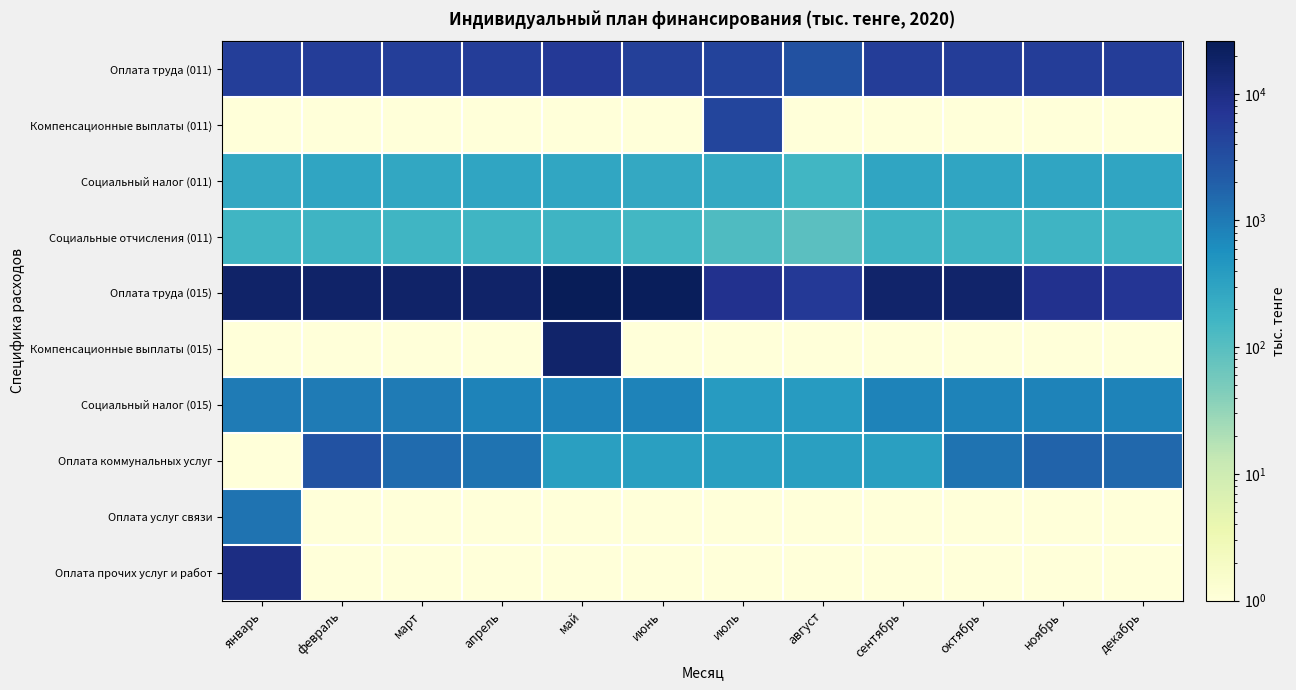

Count the number of data series in this chart.

10